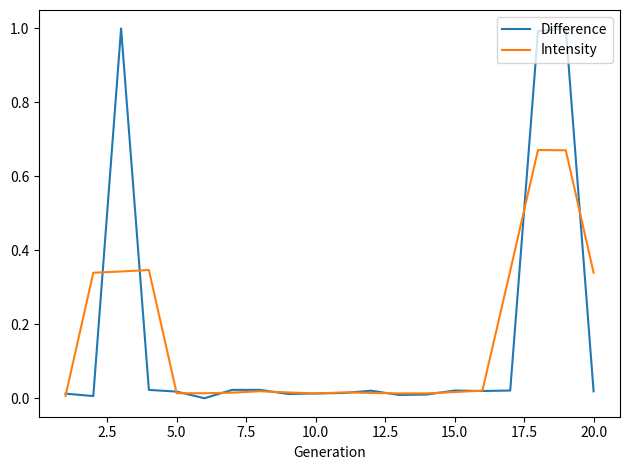

List the series in order of their peak value, lowest first.

Intensity, Difference